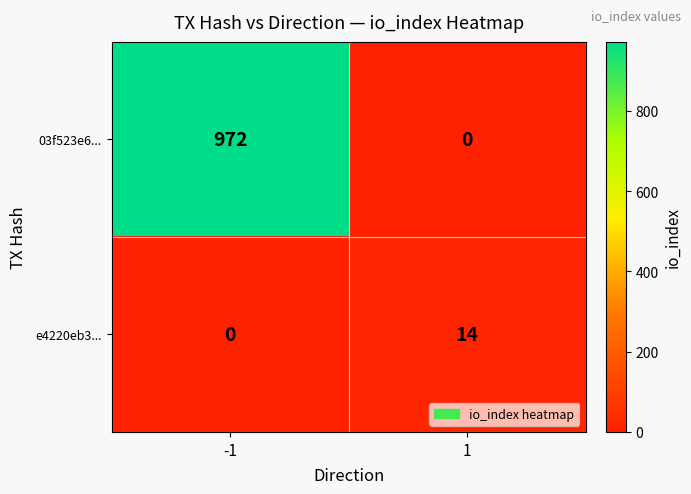

At how many categories does at least one series exceed 803?

1